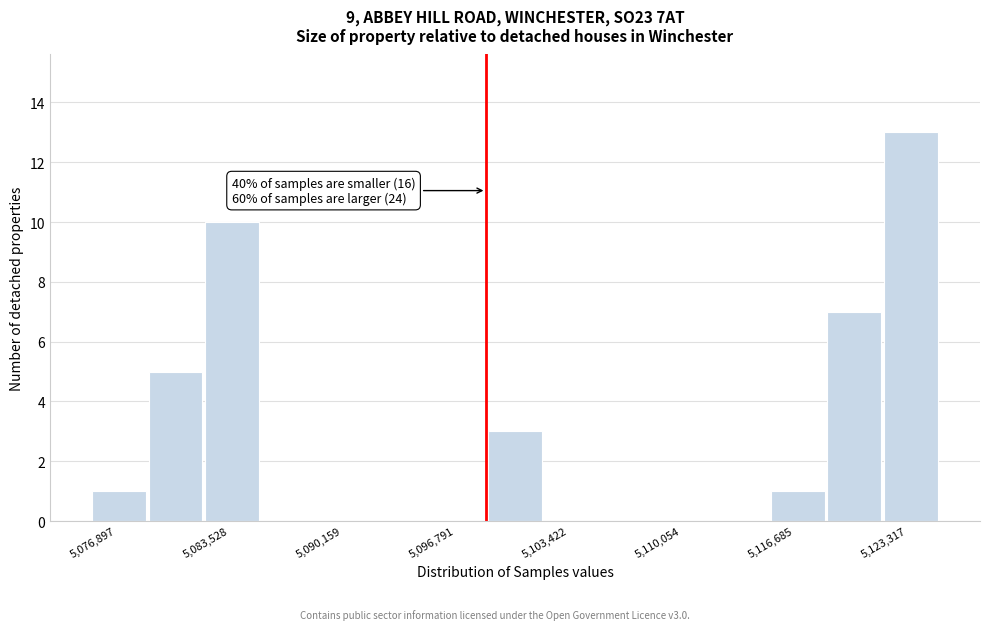

Read against the x-axis, roughly where is the centre of the tallest bar?

5125000